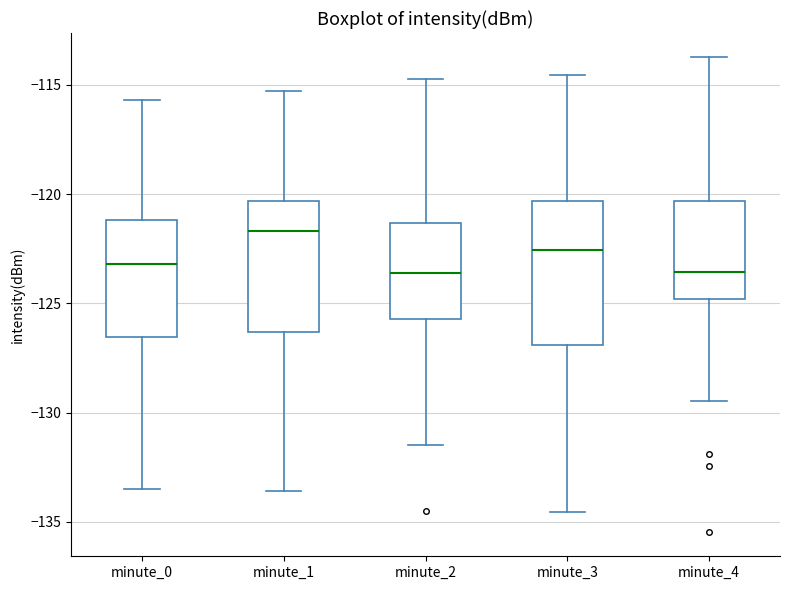

Which box is the tallest, from its lower edge to its upper edge?

minute_3